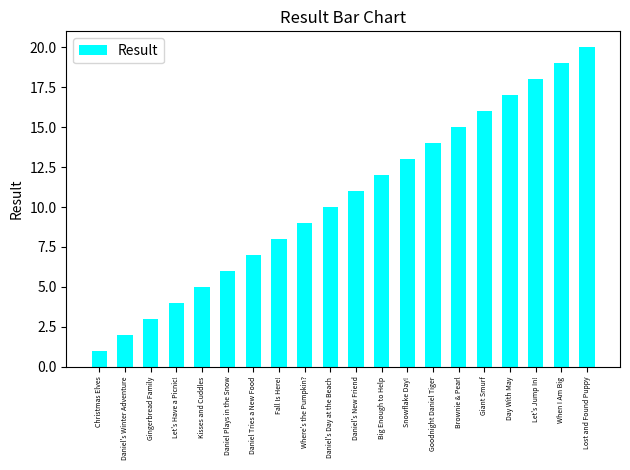

List the labels in order of value, largest first.

Lost and Found Puppy, When I Am Big, Let's Jump In!, Day With May, Giant Smurf, Brownie & Pearl, Goodnight Daniel Tiger, Snowflake Day!, Big Enough to Help, Daniel's New Friend, Daniel's Day at the Beach, Where's the Pumpkin?, Fall Is Here!, Daniel Tries a New Food, Daniel Plays in the Snow, Kisses and Cuddles, Let's Have a Picnic!, Gingerbread Family, Daniel's Winter Adventure, Christmas Elves